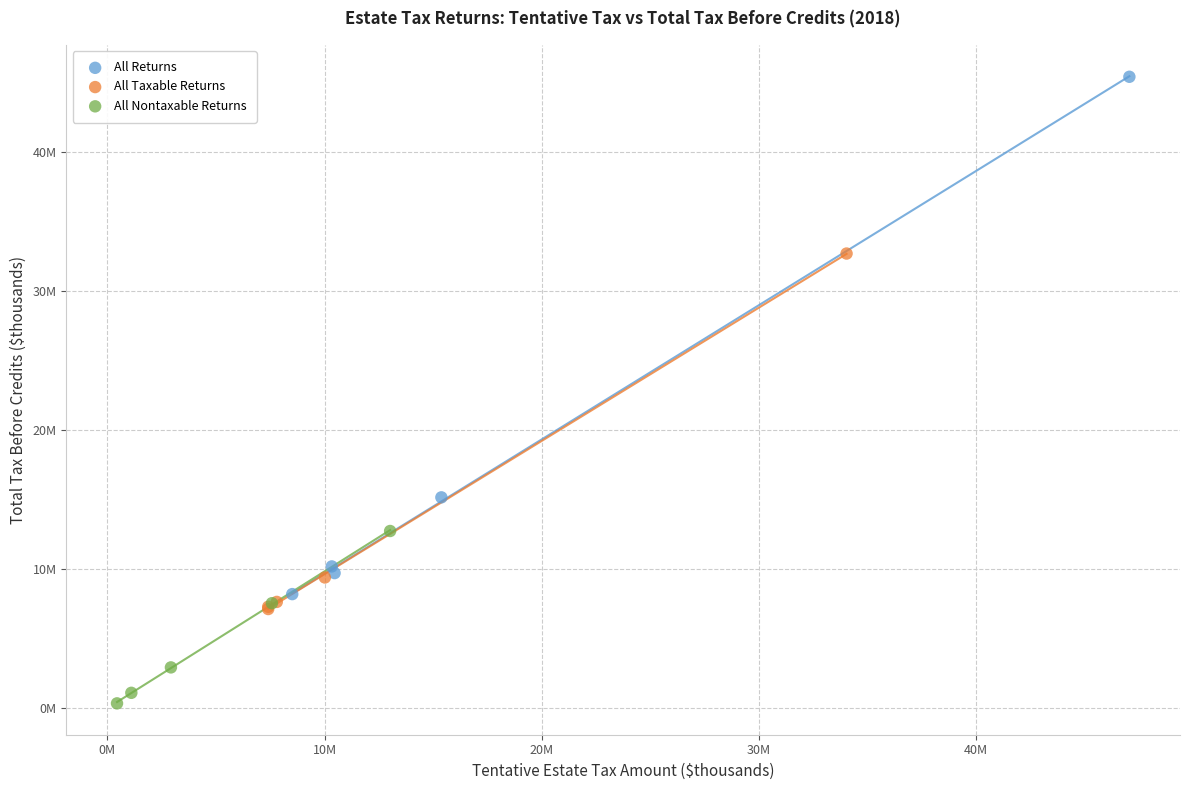

Which series contains the lowest Y value?

All Nontaxable Returns